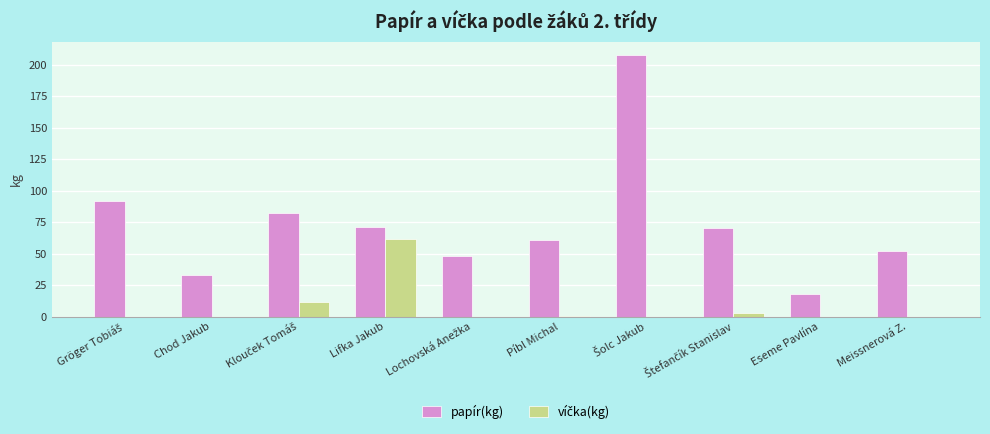

Is it true that papír(kg) equals 71.0 at Lifka Jakub?

True